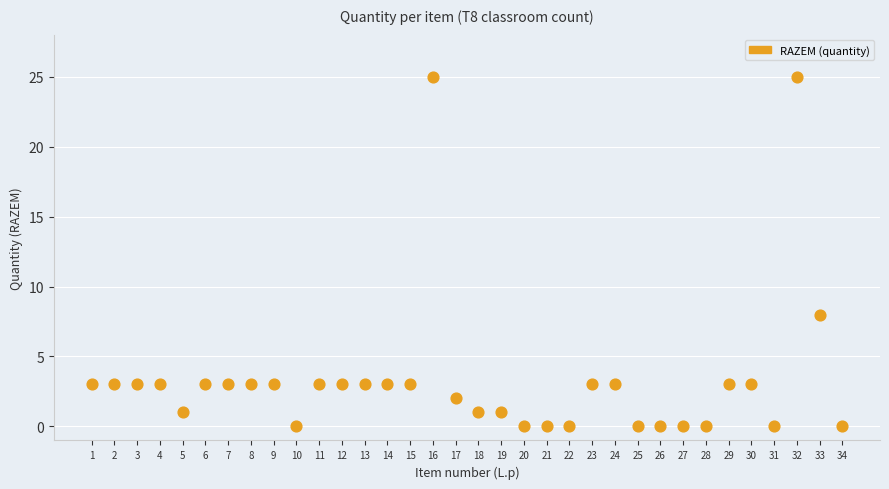

What Y value in the scatter plot is closest to 12?

8